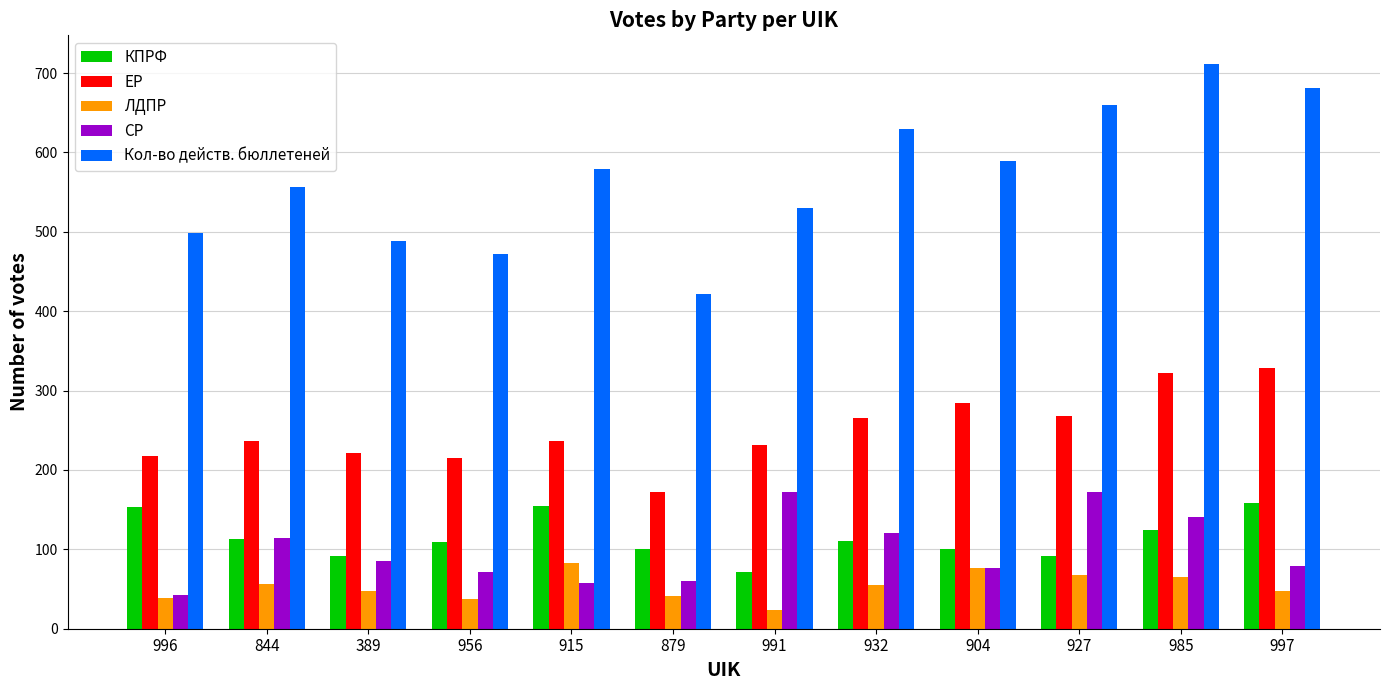

Rank the series at 932 from lowest to highest value.

ЛДПР, КПРФ, СР, ЕР, Кол-во действ. бюллетеней